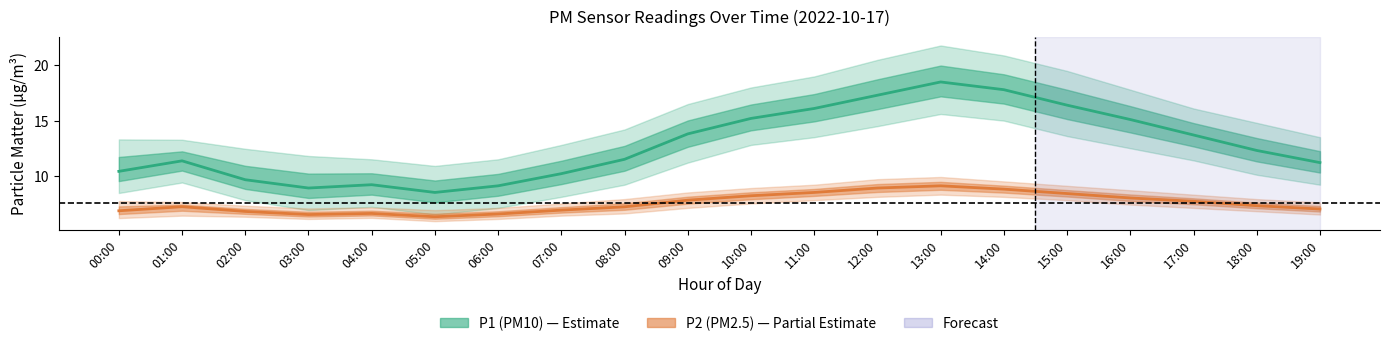

True or false: P2 (PM2.5) and P1 (PM10) cross at least once.

False